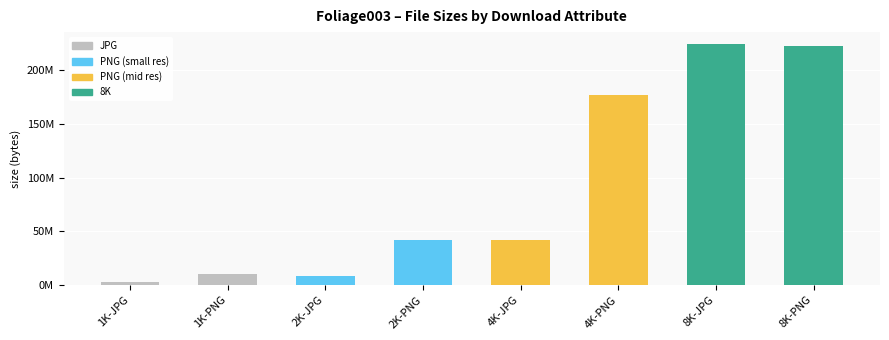

True or false: the data shows 147063887 at 8K-JPG.

False